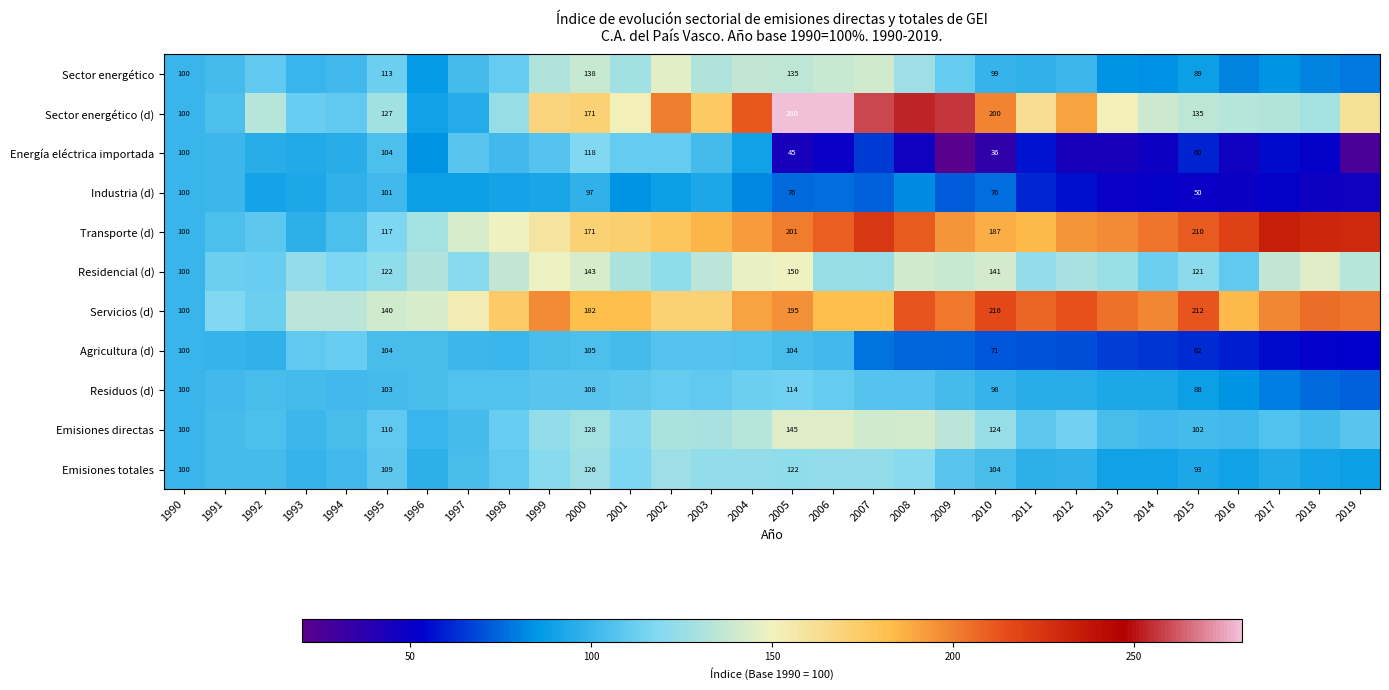

How many values in the Emisiones totales series exceed 103?

15